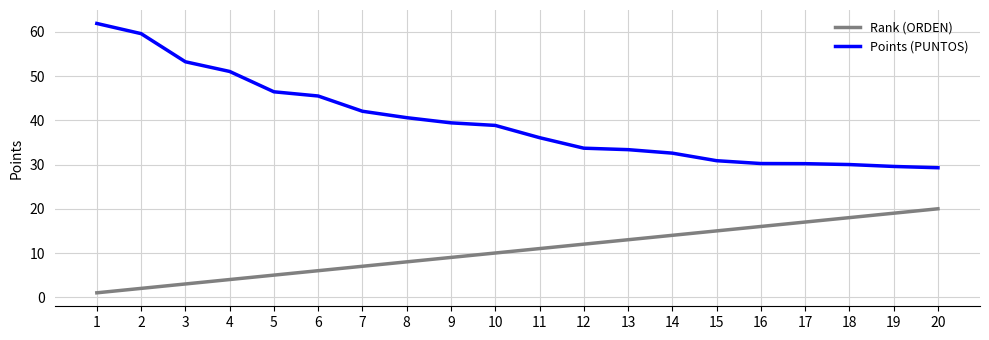

What is the spread (max minus min) of values at 9?

30.4